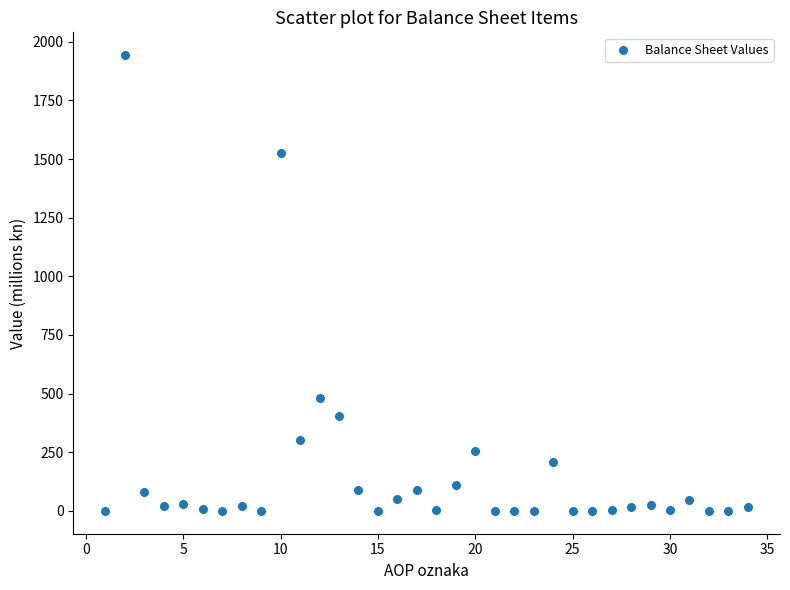

What Y value in the scatter plot is closest to 971?

480.1